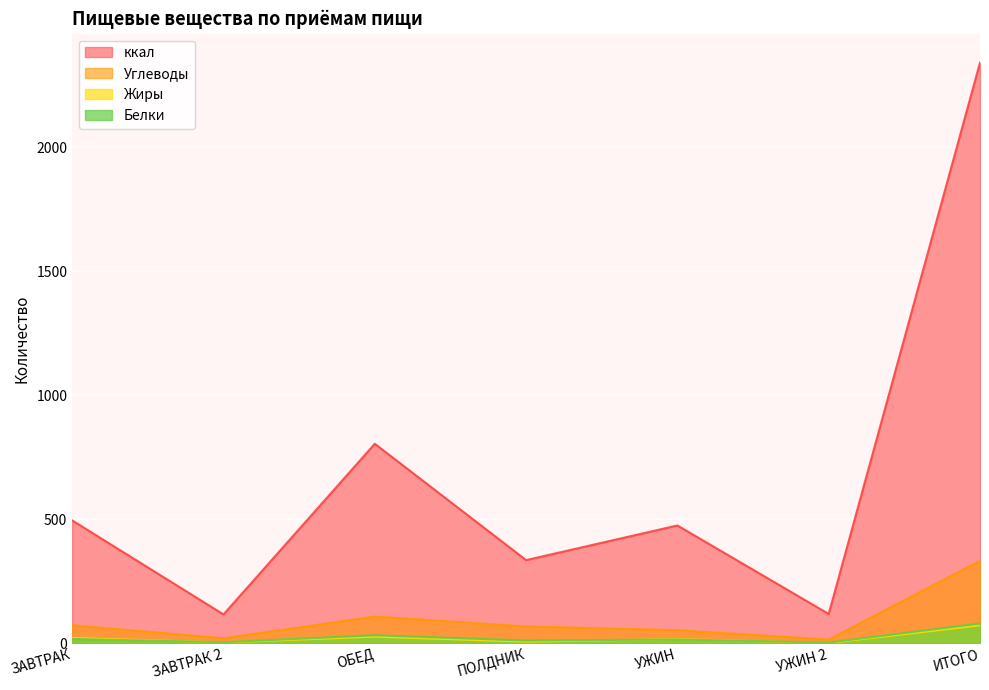

Count the number of data series in this chart.

4